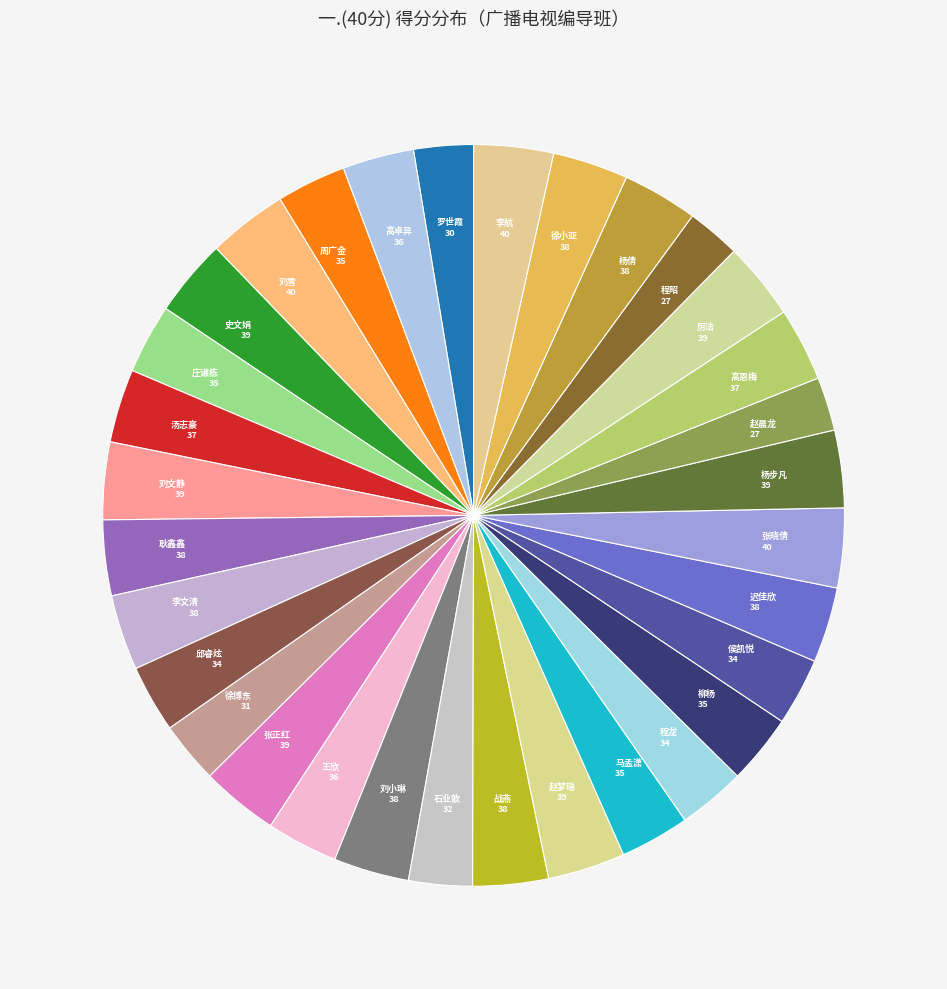

What is the ratio of the value at 杨倩 to the value at 战燕?

1.0